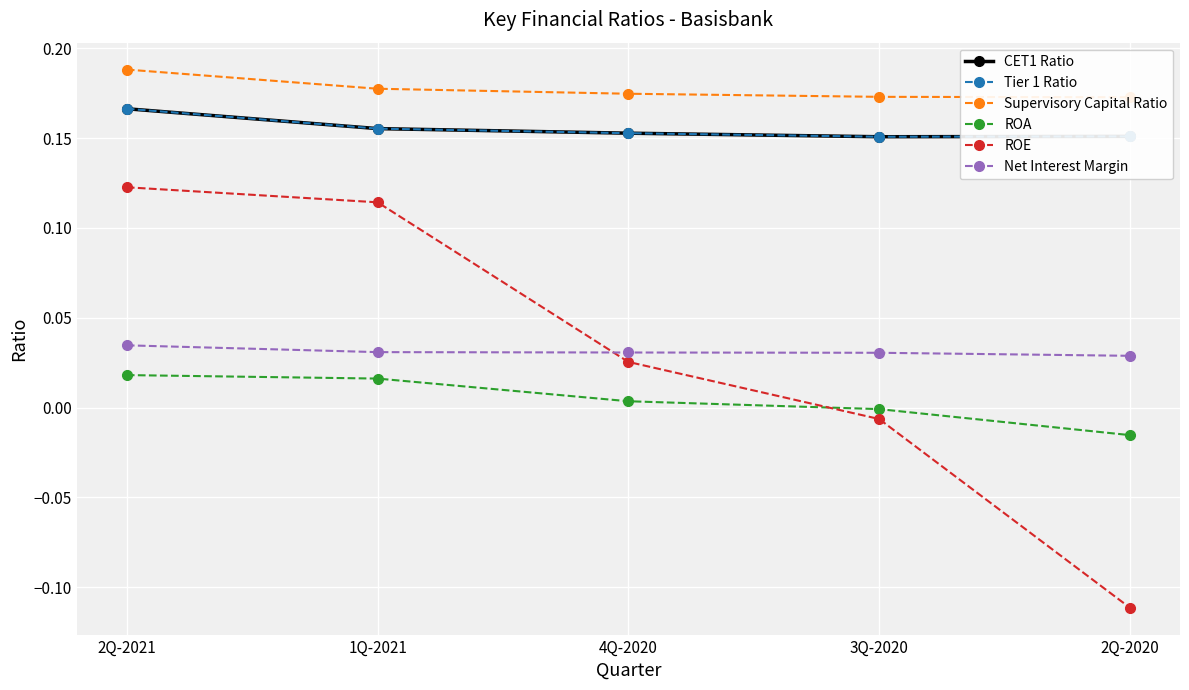

True or false: Tier 1 Ratio has more than 1 interior local peaks.

False